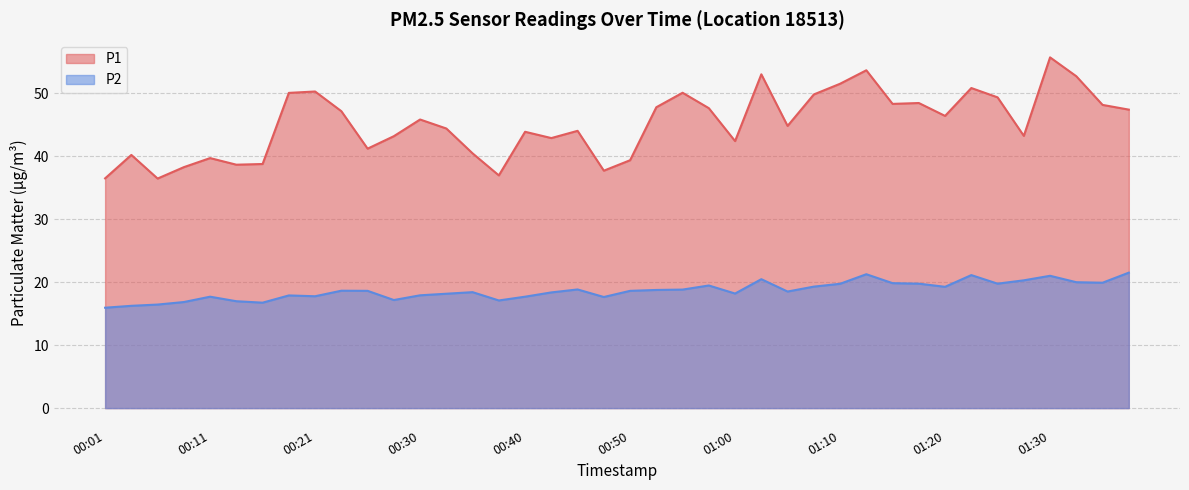

What is the spread (max minus min) of values at 00:40?

26.2